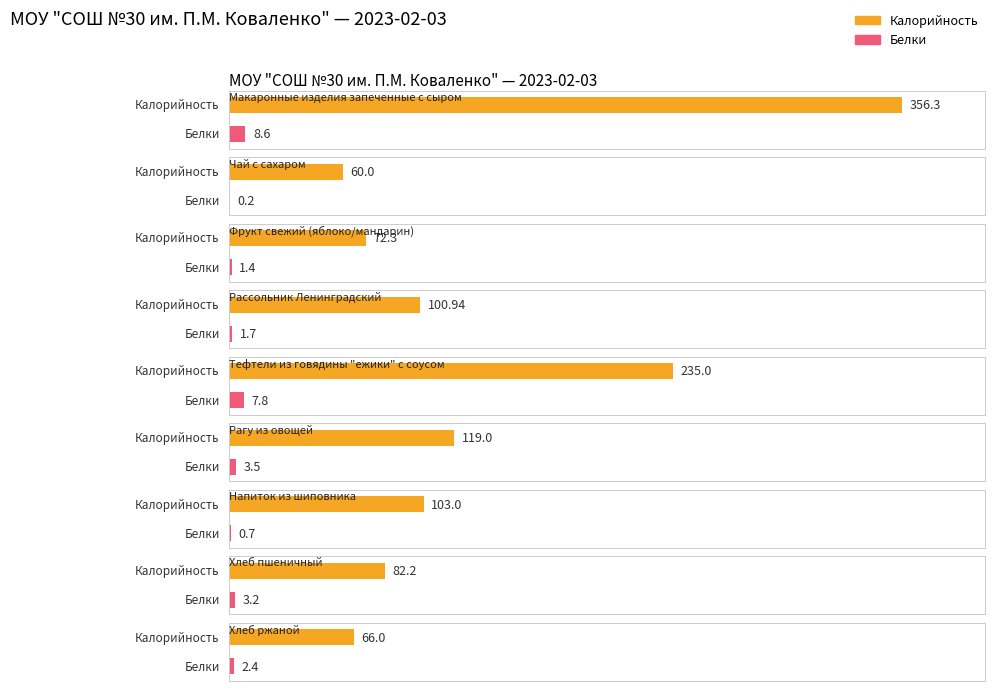

What is the spread (max minus min) of values at Чай с сахаром?

59.8